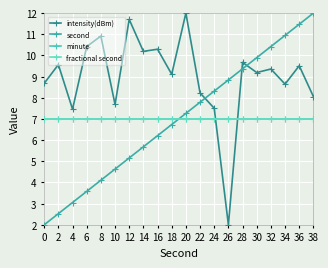

At how many categories does at least one series exceed 11?

4